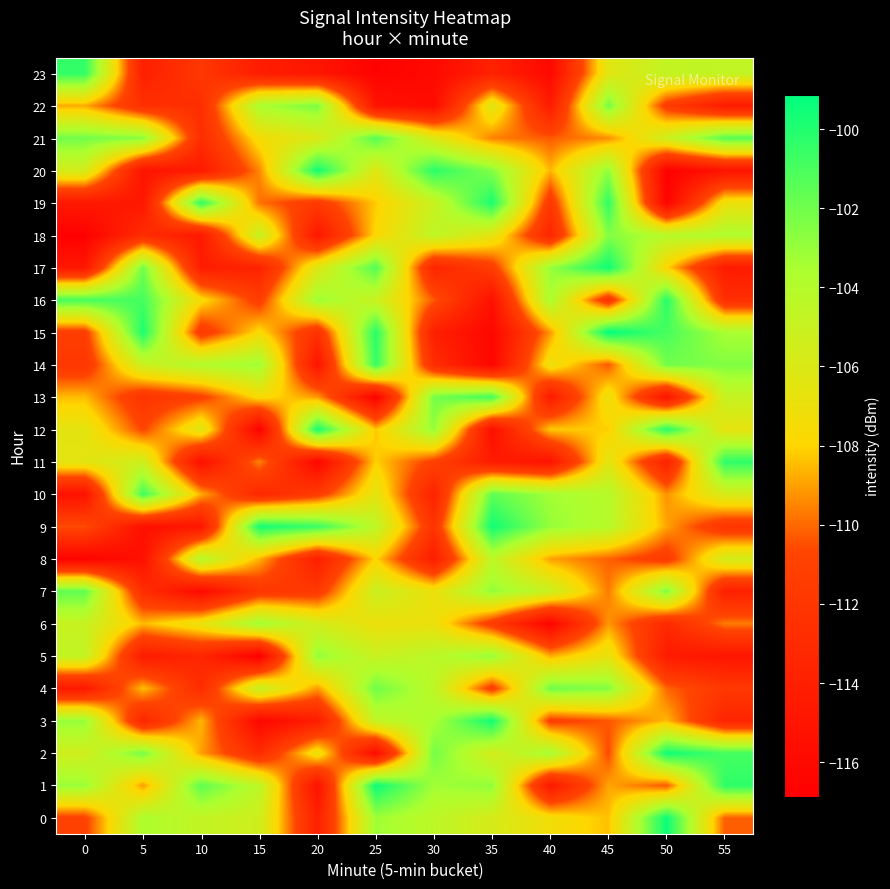

Reading left to right, list all the values displayed in this chart.

0: 0=-111.0	5=-103.6	10=-104.7	15=-105.3	20=-113.9	25=-103.2	30=-104.4	35=-105.8	40=-107.3	45=-108.4	50=-99.4	55=-110.2
1: 0=-103.1	5=-109.1	10=-101.5	15=-104.4	20=-115.3	25=-99.4	30=-103.3	35=-102.9	40=-114.7	45=-108.9	50=-110.3	55=-100.3
2: 0=-105.4	5=-102.2	10=-109.0	15=-112.9	20=-107.0	25=-115.9	30=-102.1	35=-105.6	40=-103.4	45=-110.6	50=-99.5	55=-100.9
3: 0=-103.0	5=-113.5	10=-108.6	15=-116.2	20=-114.2	25=-104.7	30=-103.6	35=-99.6	40=-111.1	45=-110.3	50=-108.5	55=-113.6
4: 0=-114.7	5=-108.4	10=-112.9	15=-104.9	20=-109.1	25=-102.0	30=-104.4	35=-111.4	40=-102.0	45=-102.5	50=-110.0	55=-111.8
5: 0=-104.7	5=-114.5	10=-113.4	15=-116.9	20=-102.8	25=-105.0	30=-104.3	35=-102.9	40=-108.7	45=-106.8	50=-114.5	55=-114.9
6: 0=-105.0	5=-108.5	10=-106.8	15=-103.2	20=-105.6	25=-107.0	30=-106.9	35=-111.5	40=-116.4	45=-109.1	50=-113.1	55=-109.6
7: 0=-101.6	5=-112.8	10=-116.0	15=-111.9	20=-111.7	25=-105.1	30=-107.0	35=-102.9	40=-105.0	45=-109.7	50=-102.3	55=-114.0
8: 0=-116.6	5=-115.4	10=-104.0	15=-108.7	20=-114.1	25=-108.0	30=-114.3	35=-104.5	40=-109.0	45=-110.1	50=-111.6	55=-105.7
9: 0=-110.5	5=-115.4	10=-114.9	15=-99.7	20=-100.6	25=-104.4	30=-112.2	35=-99.6	40=-103.0	45=-104.1	50=-108.9	55=-112.1
10: 0=-115.3	5=-100.8	10=-108.8	15=-113.4	20=-111.5	25=-106.6	30=-113.8	35=-101.6	40=-103.3	45=-104.0	50=-109.2	55=-105.7
11: 0=-106.5	5=-105.3	10=-115.5	15=-109.5	20=-116.3	25=-108.1	30=-111.1	35=-114.4	40=-115.1	45=-106.4	50=-113.9	55=-100.3
12: 0=-106.5	5=-110.8	10=-106.4	15=-116.6	20=-99.7	25=-108.3	30=-102.9	35=-115.5	40=-108.2	45=-108.2	50=-100.1	55=-106.7
13: 0=-108.5	5=-112.2	10=-111.0	15=-107.6	20=-109.1	25=-116.6	30=-102.1	35=-100.9	40=-114.5	45=-107.0	50=-115.0	55=-104.9
14: 0=-111.9	5=-105.1	10=-103.9	15=-103.2	20=-115.1	25=-100.5	30=-112.9	35=-116.3	40=-107.0	45=-110.3	50=-102.1	55=-102.5
15: 0=-111.3	5=-99.8	10=-111.8	15=-107.7	20=-112.4	25=-100.2	30=-114.0	35=-116.2	40=-109.2	45=-99.1	50=-100.9	55=-103.5
16: 0=-101.0	5=-100.9	10=-107.7	15=-111.3	20=-103.1	25=-105.1	30=-110.3	35=-115.3	40=-103.6	45=-112.3	50=-100.1	55=-112.7
17: 0=-114.8	5=-102.0	10=-114.2	15=-113.8	20=-106.2	25=-101.3	30=-113.5	35=-111.4	40=-103.0	45=-99.5	50=-108.0	55=-114.4
18: 0=-116.7	5=-112.9	10=-114.6	15=-104.8	20=-114.8	25=-107.9	30=-104.5	35=-106.5	40=-113.4	45=-102.5	50=-104.1	55=-103.7
19: 0=-114.6	5=-114.8	10=-100.3	15=-109.8	20=-111.6	25=-108.2	30=-105.1	35=-99.8	40=-111.8	45=-100.4	50=-116.6	55=-107.0
20: 0=-105.6	5=-115.1	10=-114.5	15=-109.5	20=-99.6	25=-106.3	30=-100.2	35=-102.5	40=-108.6	45=-102.9	50=-116.7	55=-115.0
21: 0=-102.1	5=-102.7	10=-112.8	15=-107.4	20=-106.1	25=-101.4	30=-106.1	35=-109.6	40=-110.3	45=-109.3	50=-105.3	55=-101.4
22: 0=-108.8	5=-112.5	10=-112.7	15=-103.6	20=-102.3	25=-115.1	30=-115.8	35=-106.3	40=-114.4	45=-102.2	50=-111.4	55=-114.4
23: 0=-100.4	5=-114.0	10=-111.9	15=-114.2	20=-114.9	25=-116.6	30=-116.0	35=-113.9	40=-116.0	45=-106.4	50=-104.7	55=-104.7